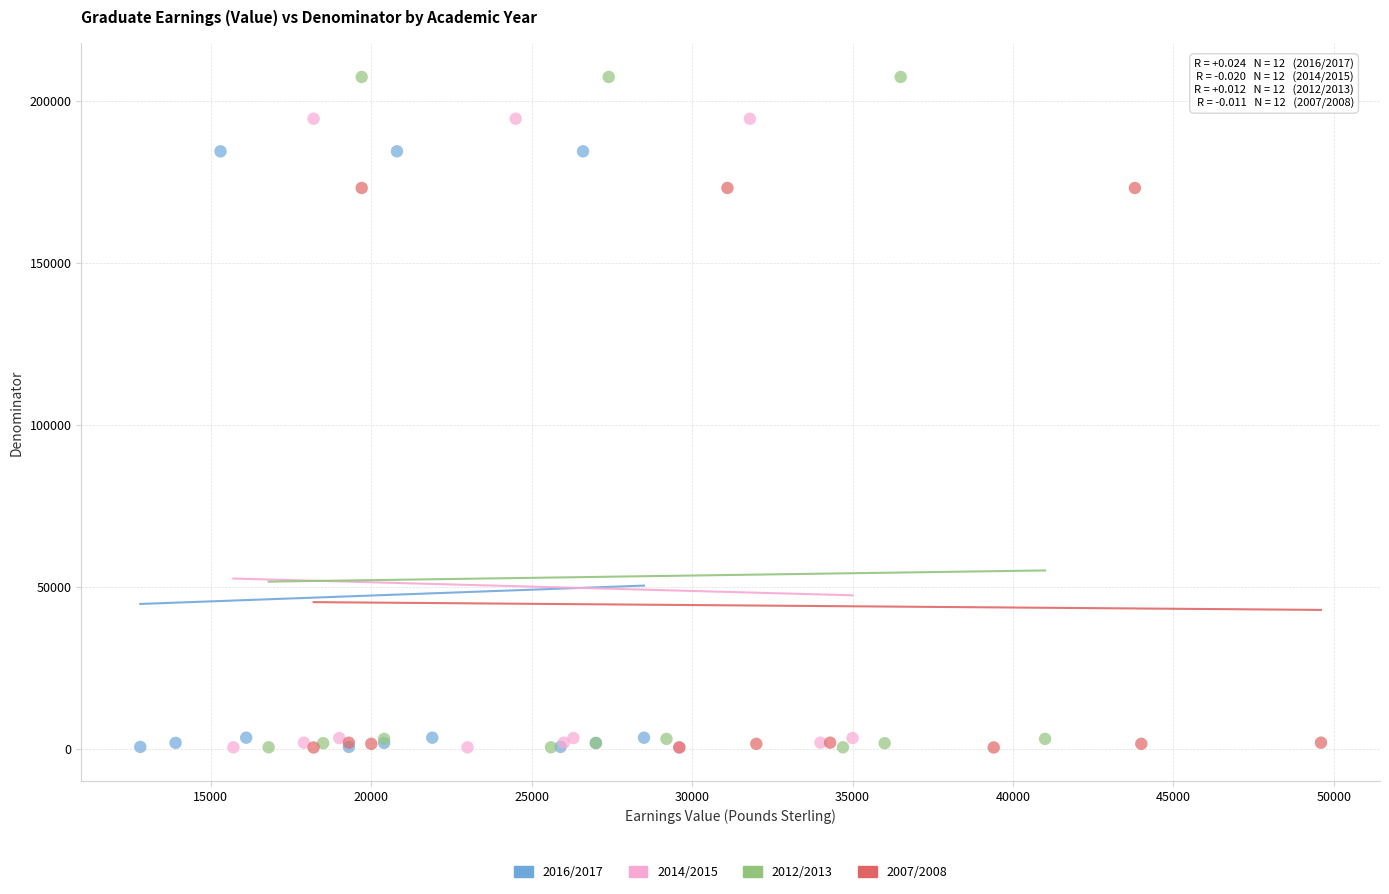

Which series has the largest Y range (max minus min)?

2012/2013